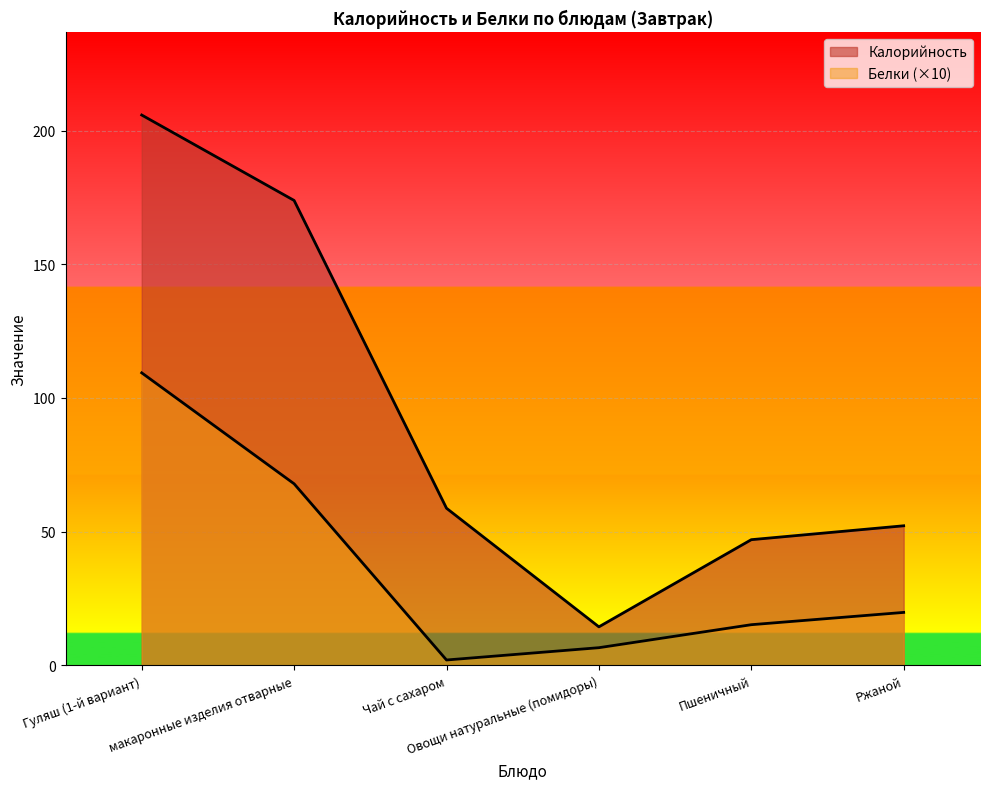

Rank the series by their average value, from lowest to highest.

Белки, Калорийность